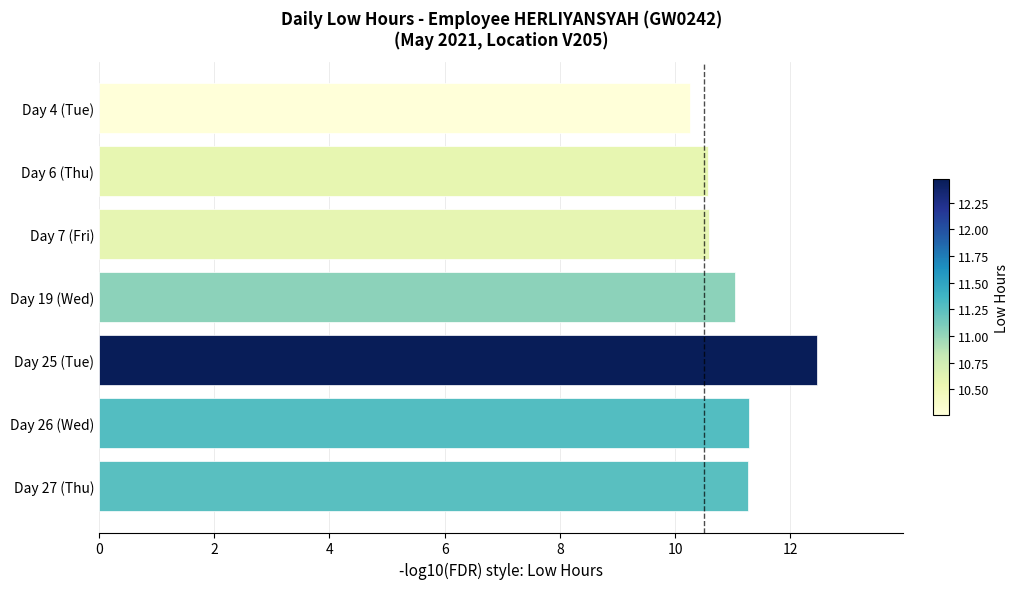

Where is the data nearest to the value 11?

Day 19 (Wed)